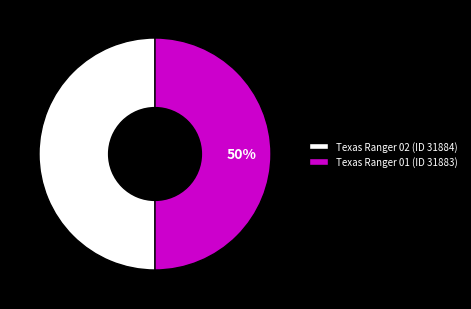

Count the number of slices in the pie.

2